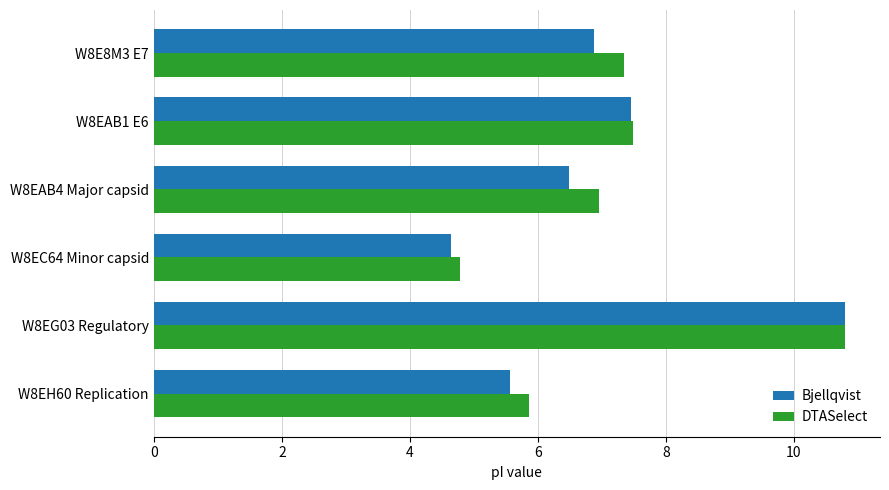

Which label corresponds to the smallest value in the chart?

W8EC64 Minor capsid